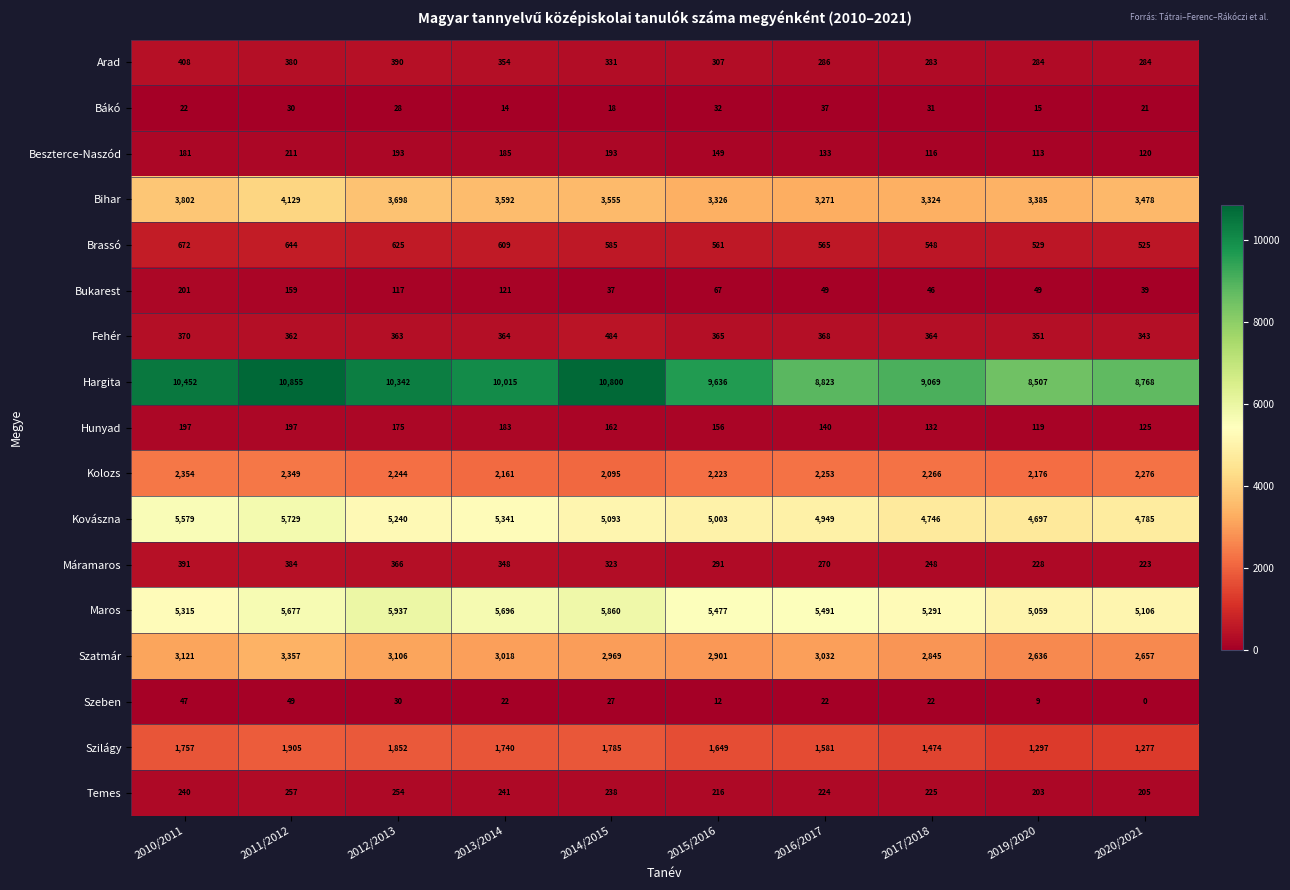

What is the difference between the maximum and minimum values in the Maros series?

878